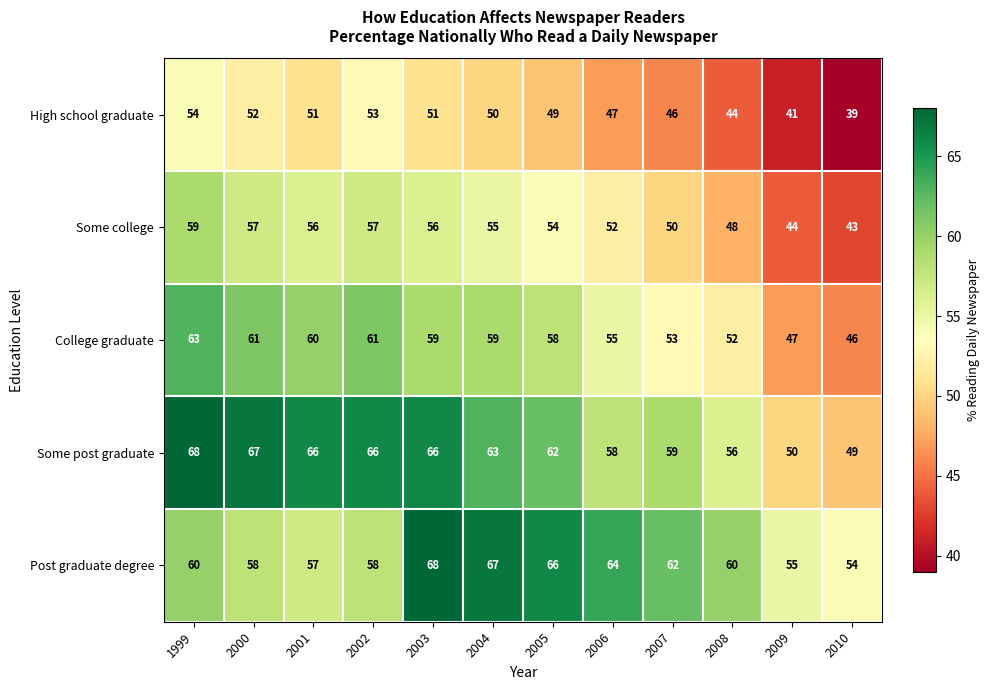

What is the minimum value shown in the chart?

39